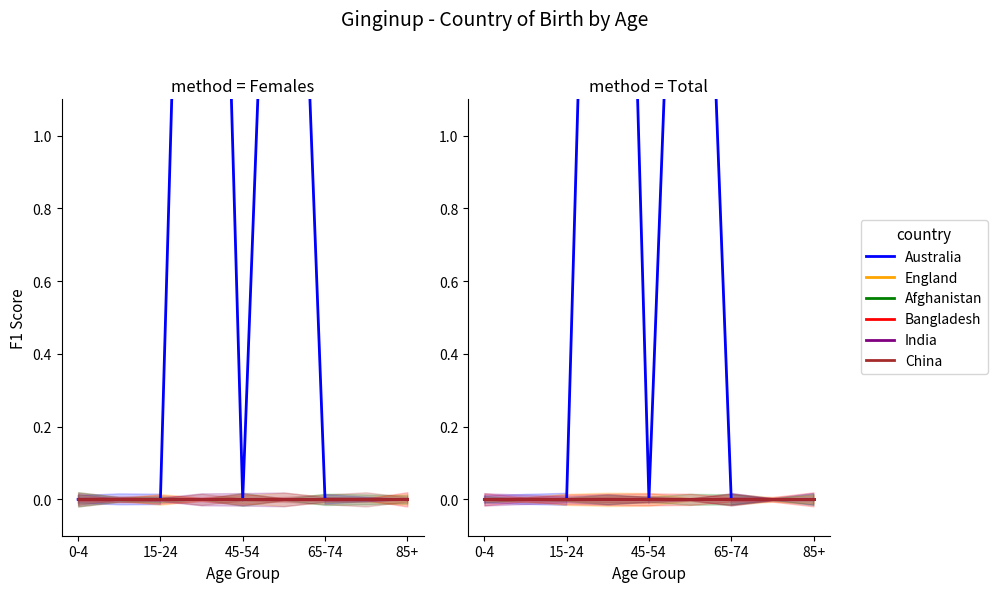

Is the value of China at 15-24 greater than the value of India at 7?

No